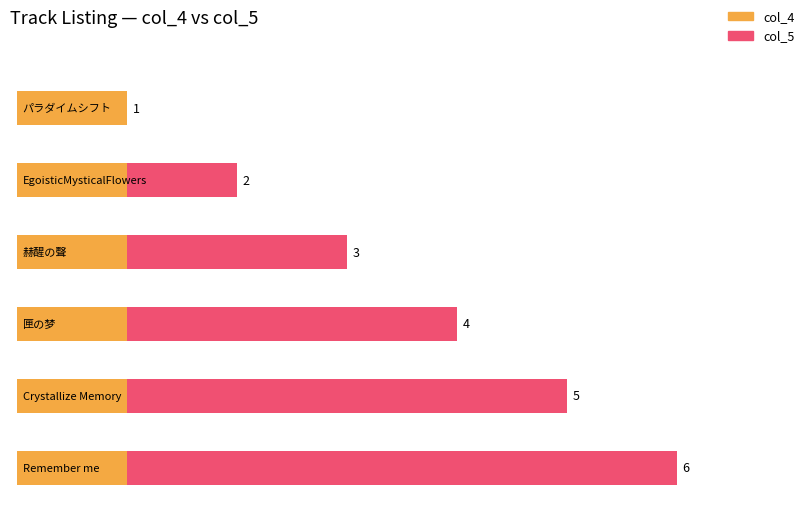

What is the label of the 5th bar from the left?

Crystallize Memory